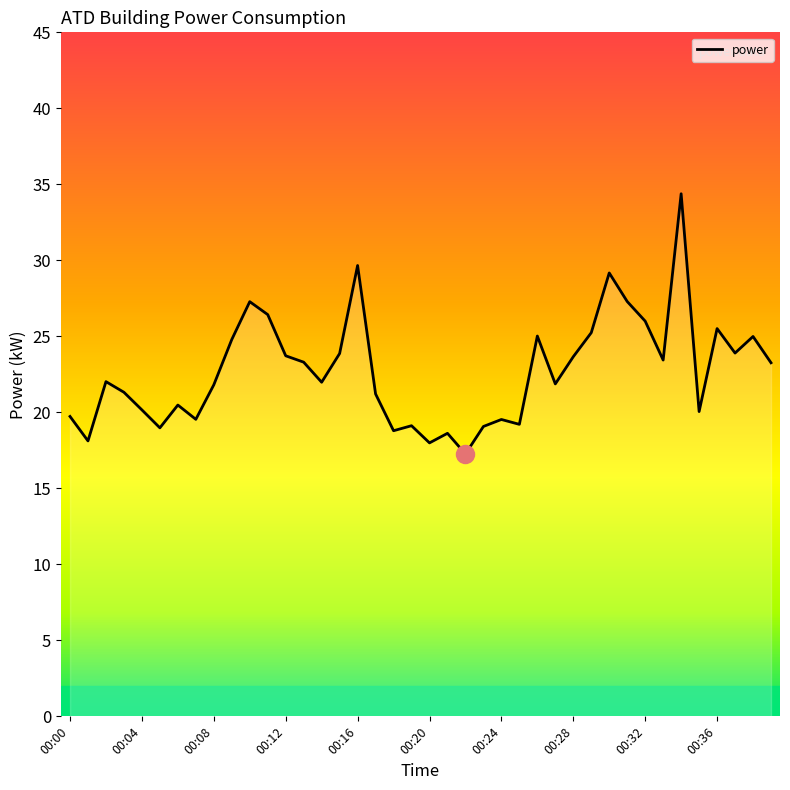

What is the difference between the maximum and minimum values?

17.1